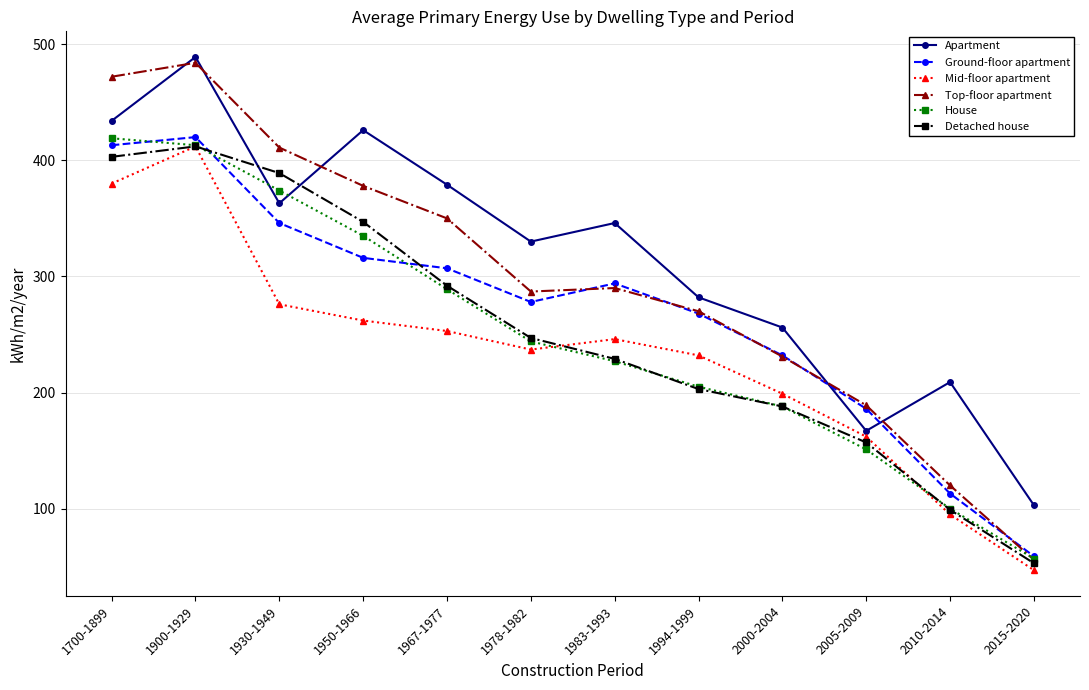

What is the difference between the maximum and minimum values in the Ground-floor apartment series?

361